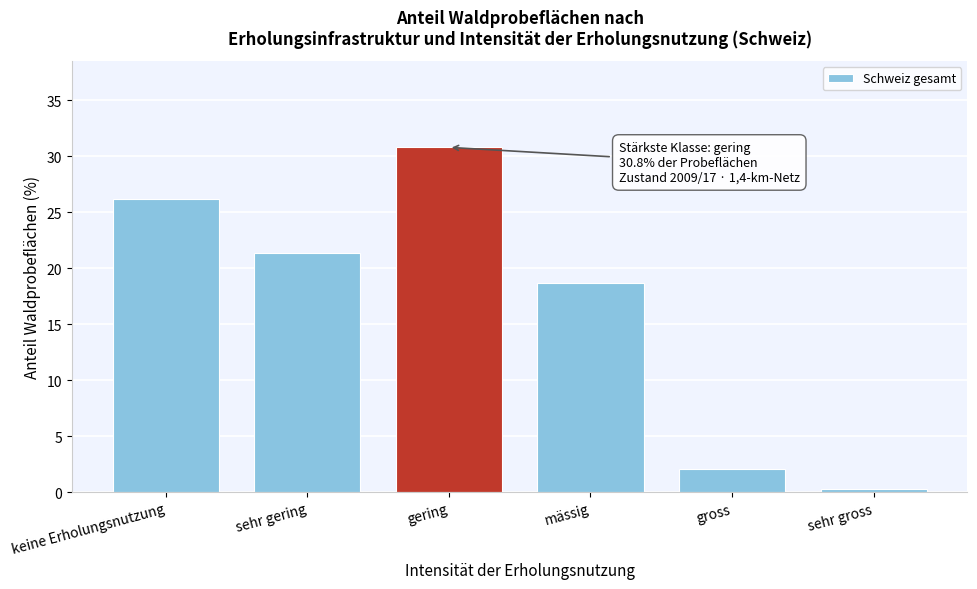

Reading left to right, what are all the values shown in this chart?

26.2	21.4	30.8	18.7	2.1	0.3